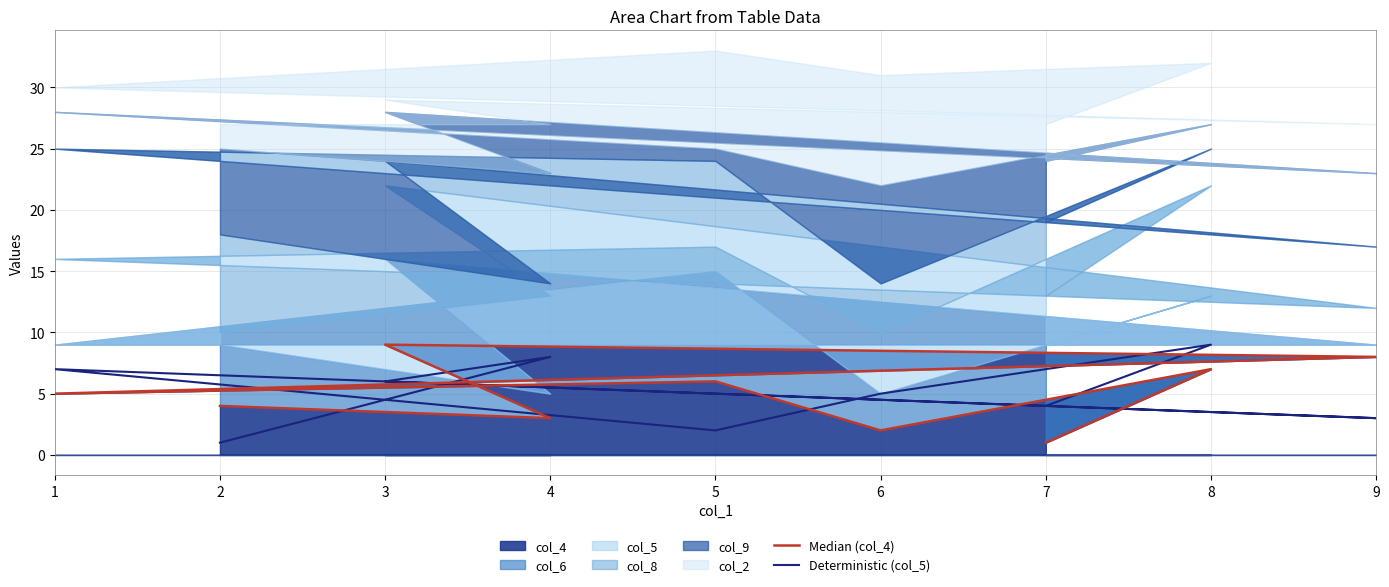

At how many categories does at least one series exceed 2?

9